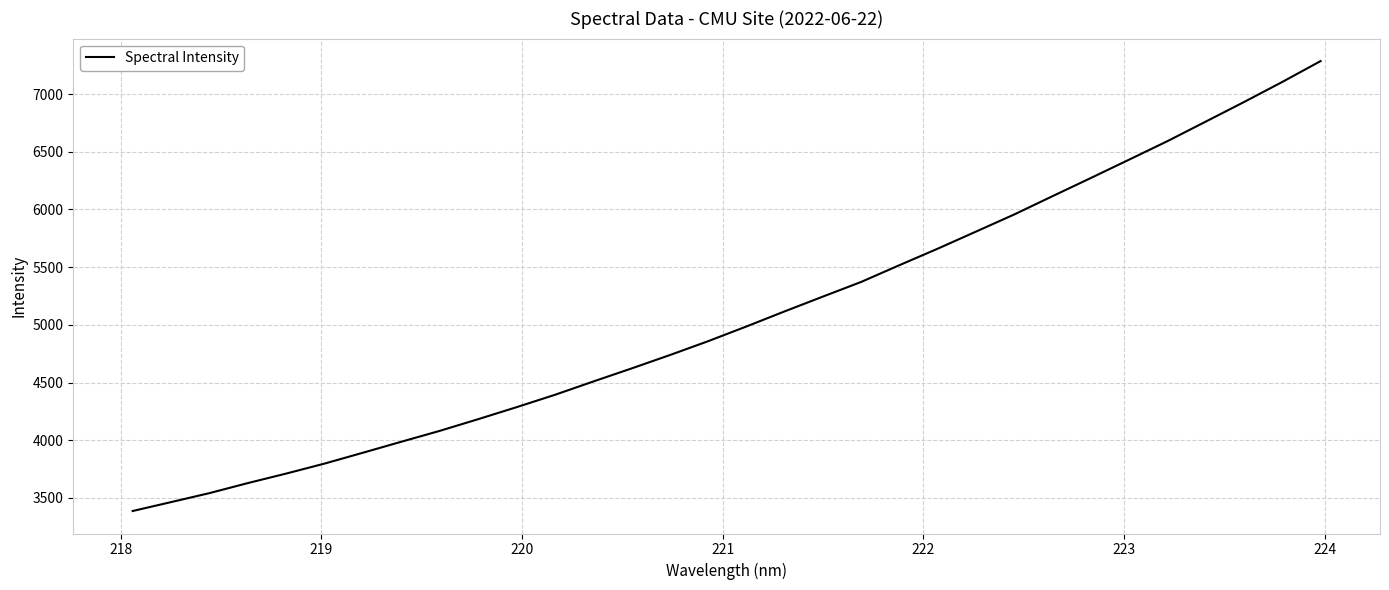

What is the maximum value shown in the chart?

7285.7